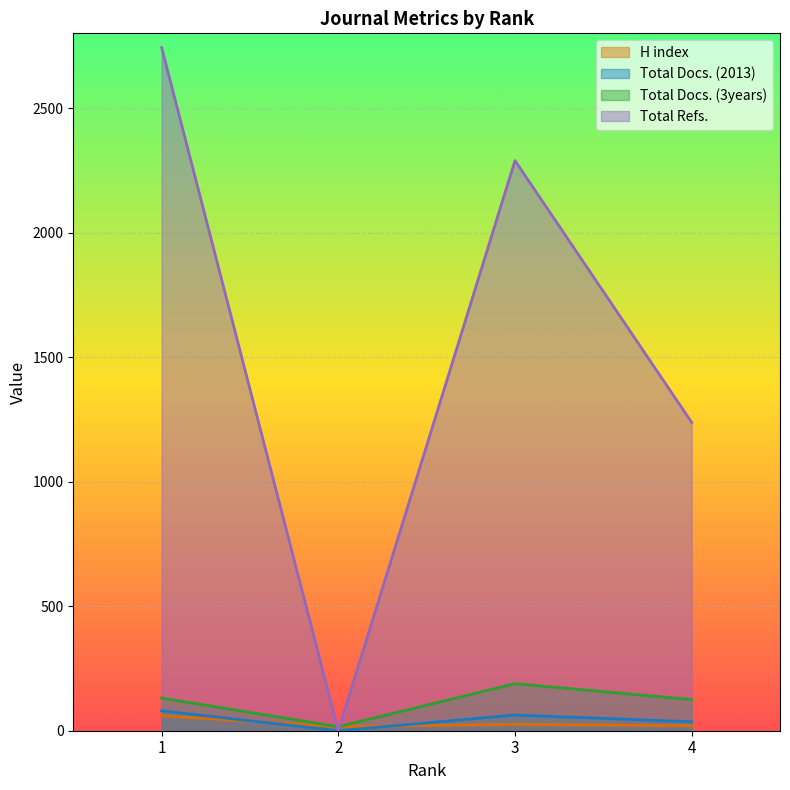

Which series has the largest range (max minus min)?

Total Refs.